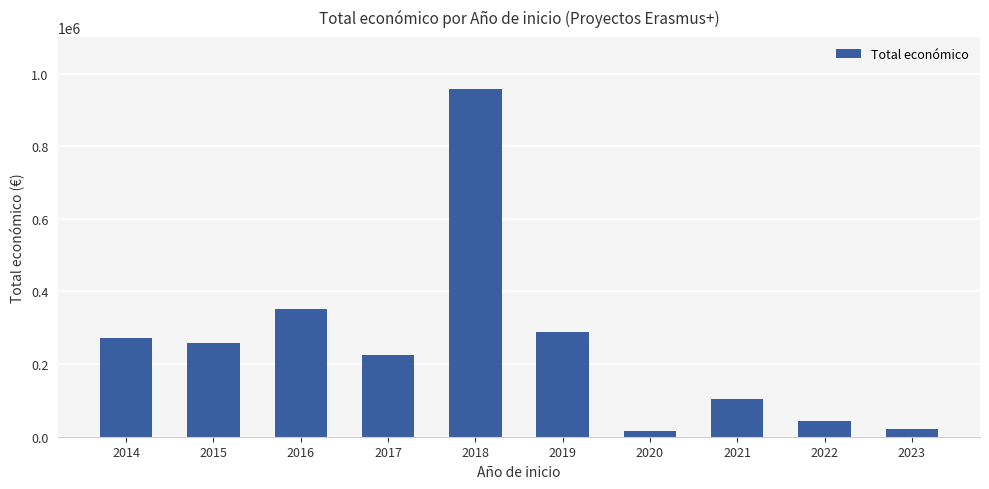

What is the value of the 10th bar from the left?

19990